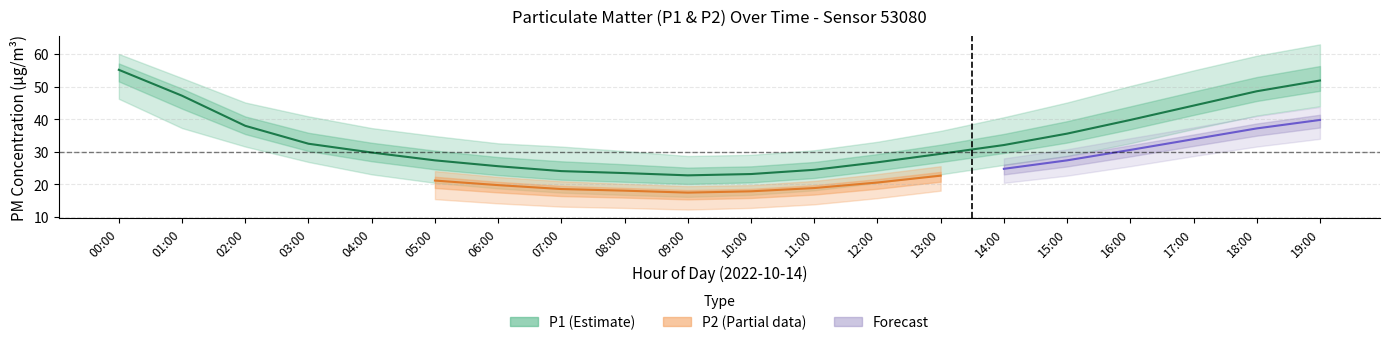

What is the label of the 10th point from the right?

10:00